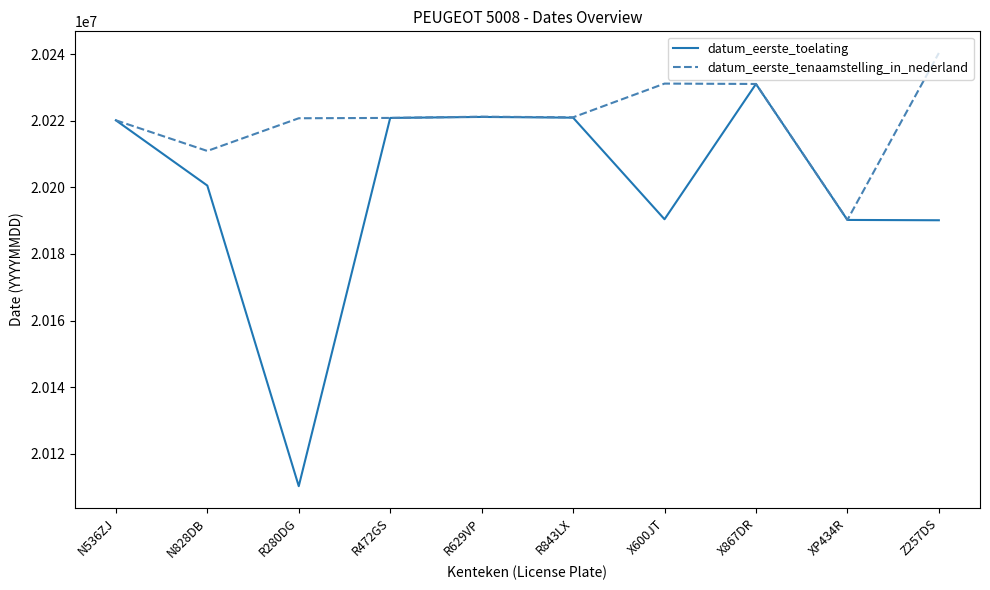

What is the sum of all datum_eerste_tenaamstelling_in_nederland values?

202207465